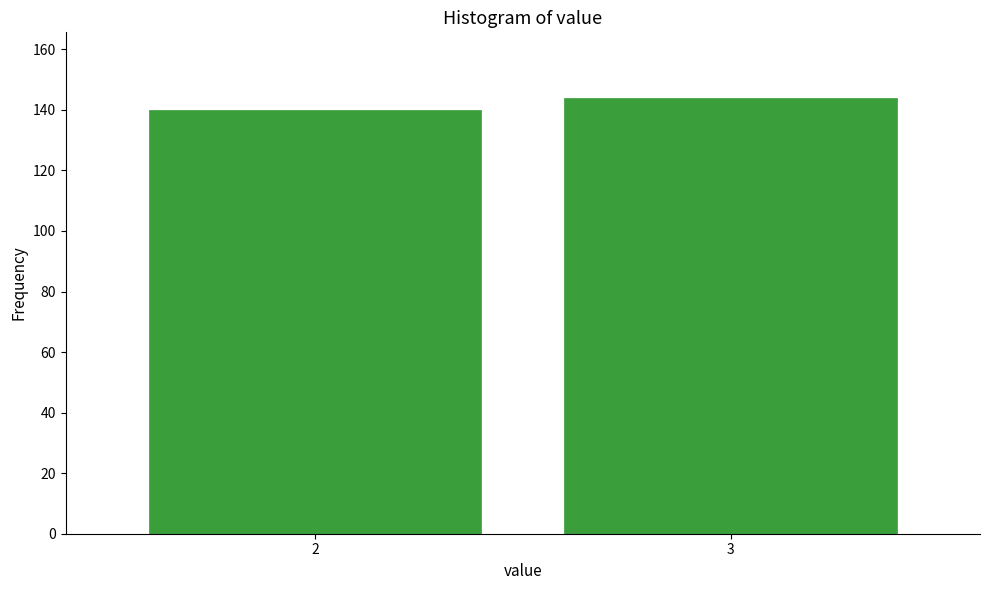

Reading left to right, list all the values displayed in this chart.

140	144